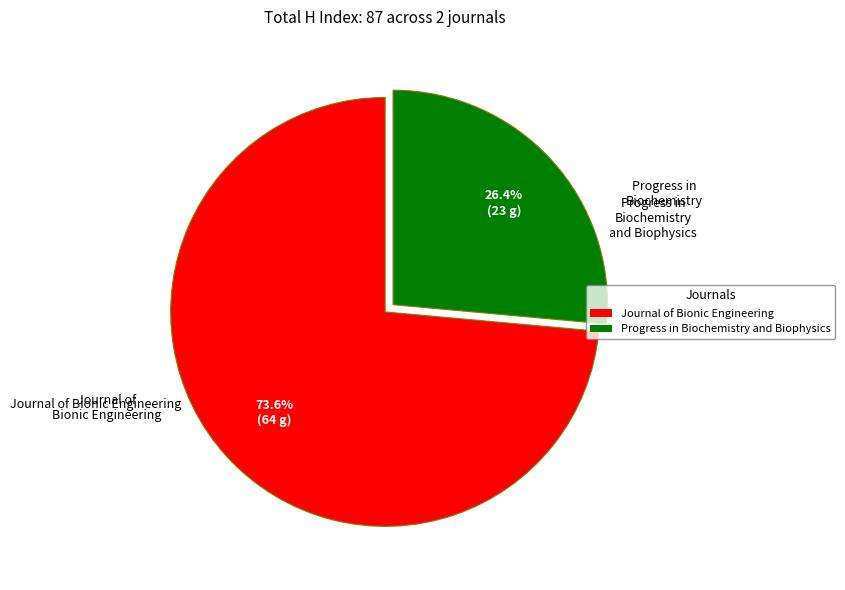

What percentage is the Progress in Biochemistry and Biophysics slice, to the nearest percent?

26%